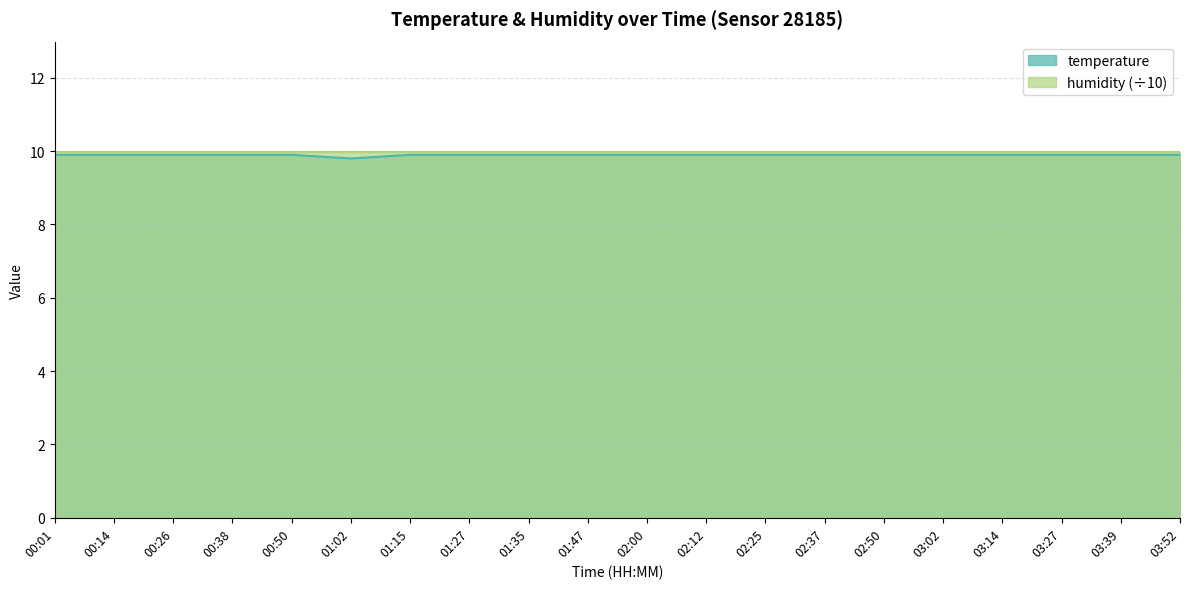

Which has a higher value, 02:37 or 03:52?

02:37